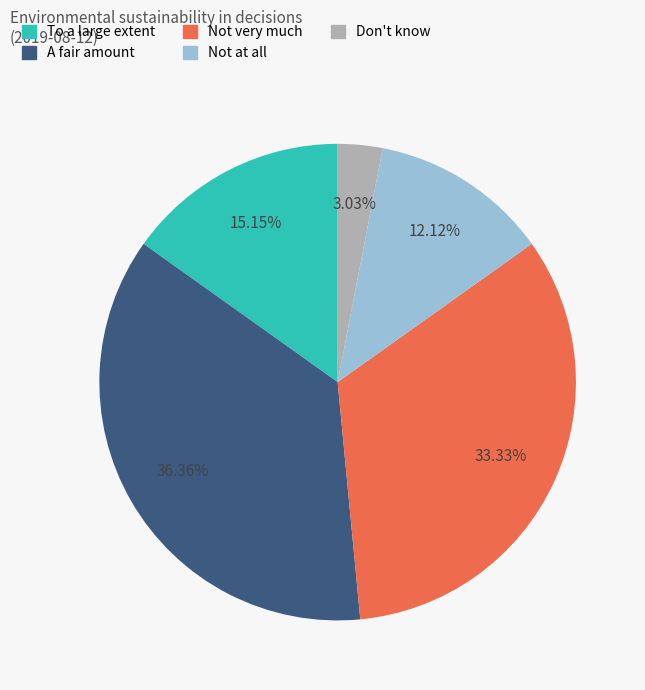

Rank the categories by value from highest to lowest.

A fair amount, Not very much, To a large extent, Not at all, Don't know